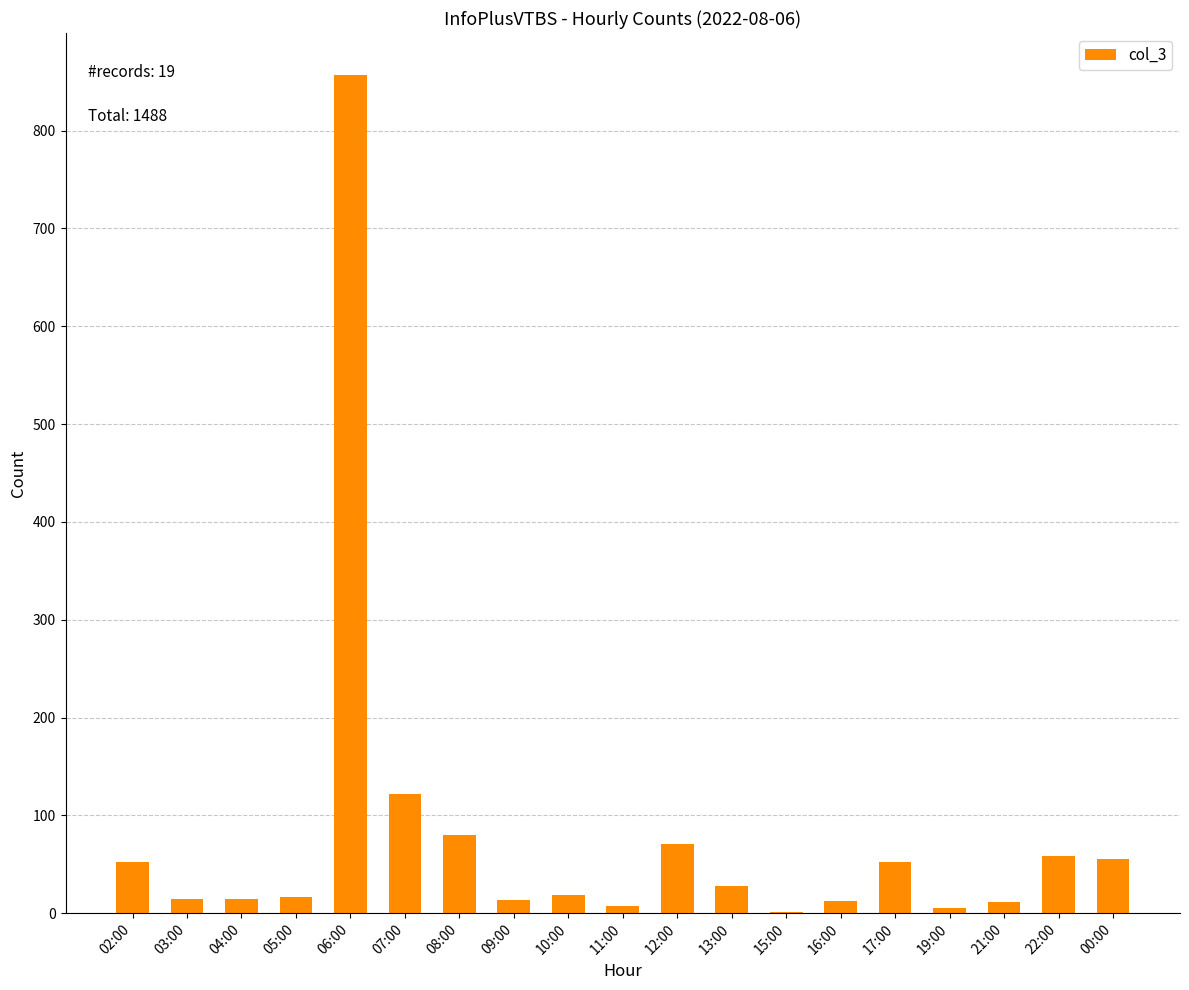

How many data points does each series have?

19